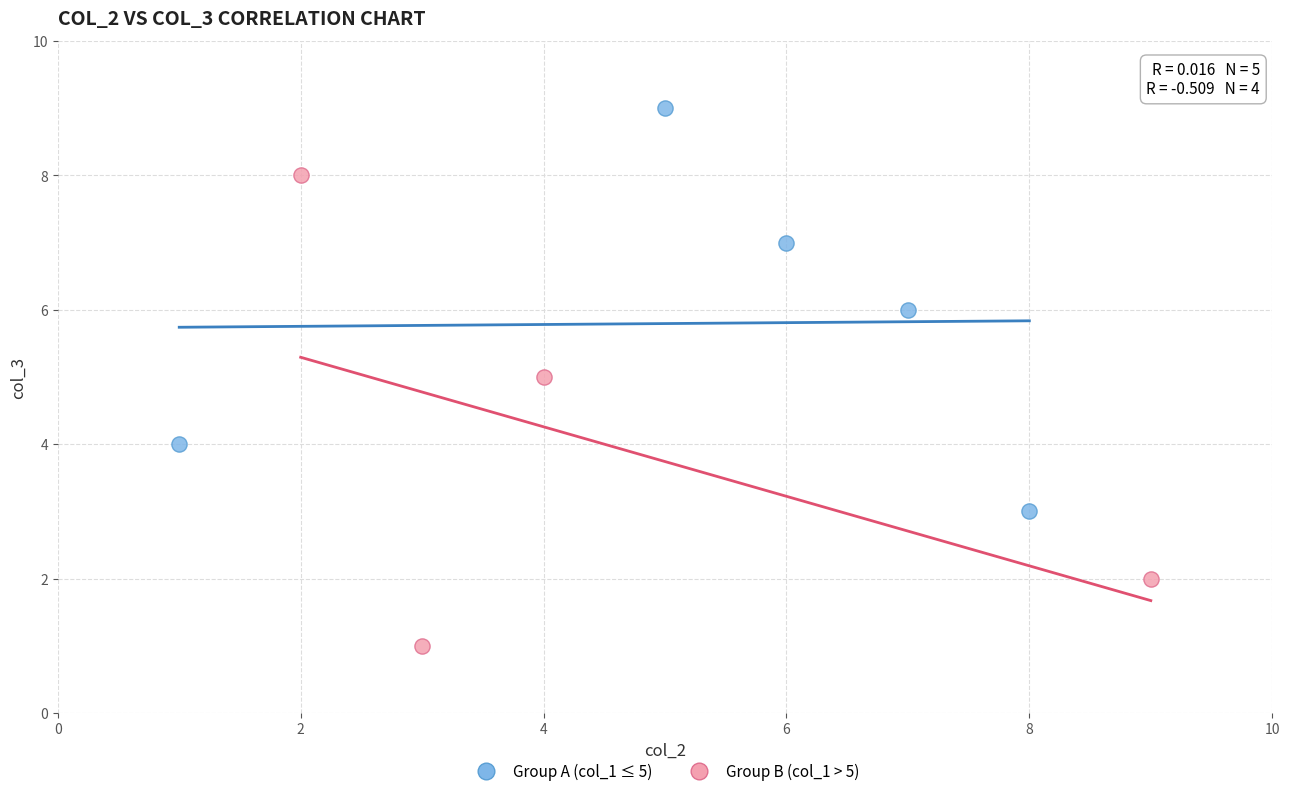

Which series contains the highest Y value?

Group A (col_1 ≤ 5)